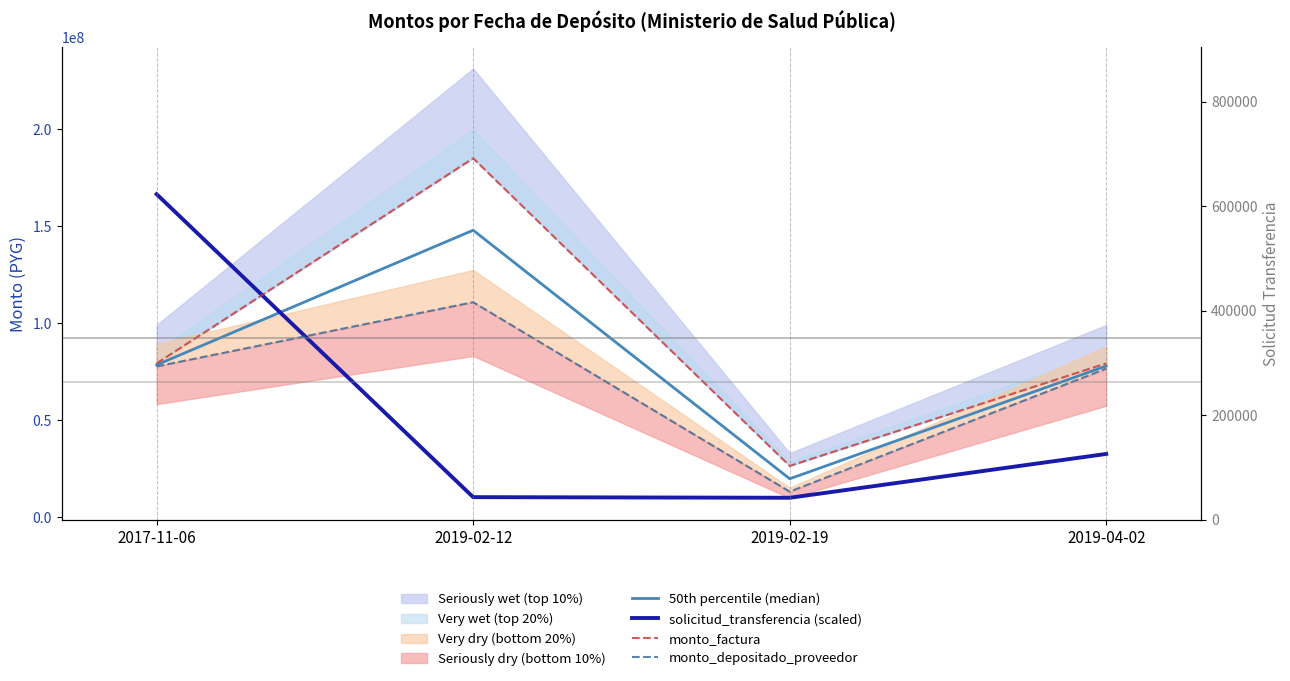

What is the label of the 2nd point from the right?

2019-02-19